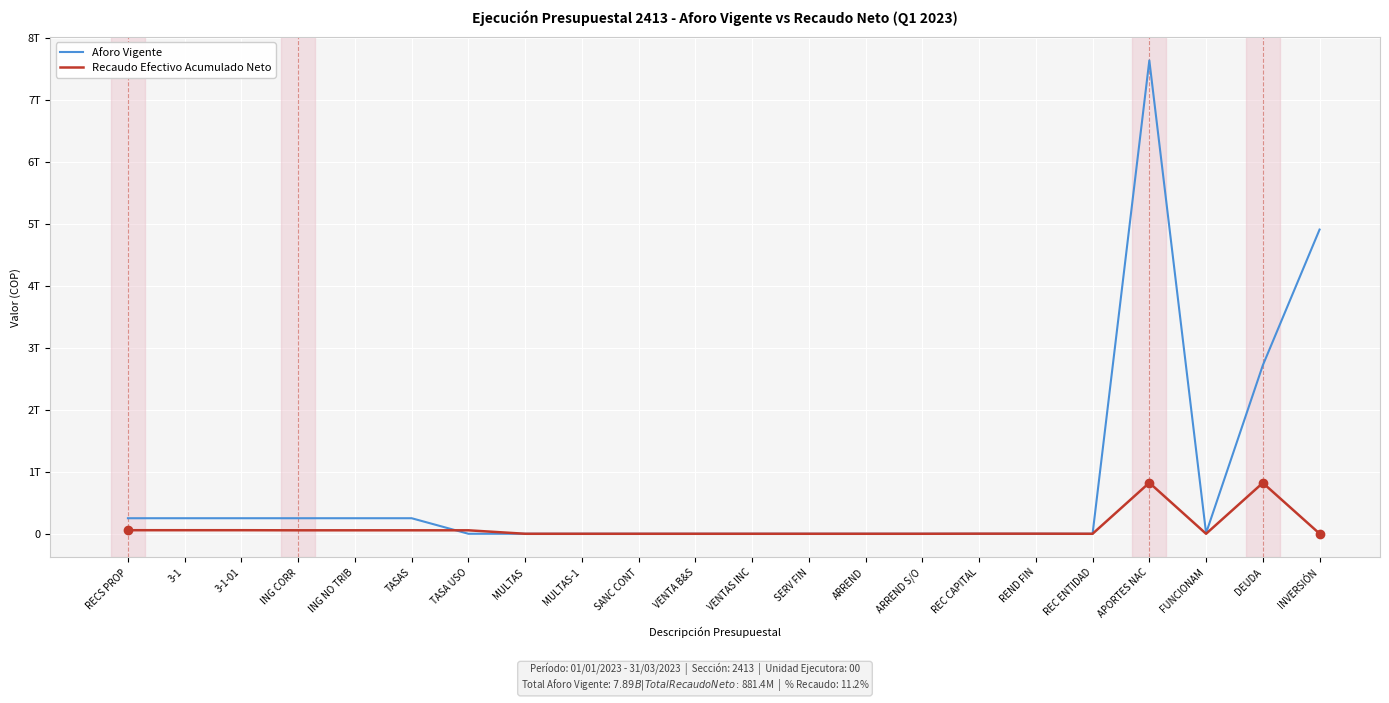

What are all the series names shown in the legend?

Aforo Vigente, Recaudo Efectivo Acumulado Neto